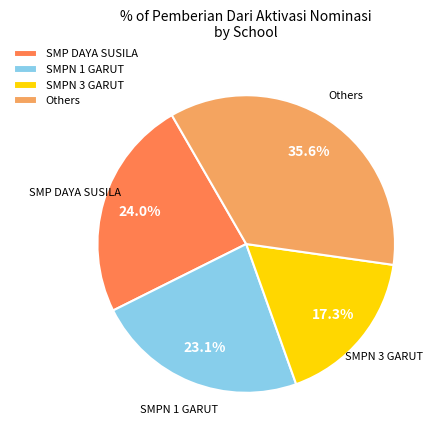

Is the sum of SMPN 1 GARUT and SMP DAYA SUSILA greater than half?

No